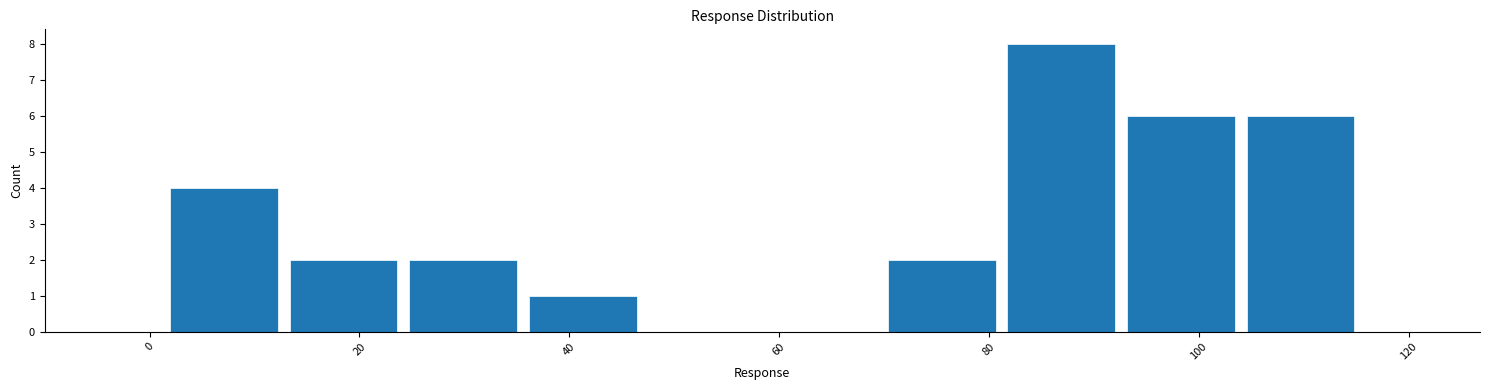

Over which range of the x-axis is the bar tallest?

82 to 92